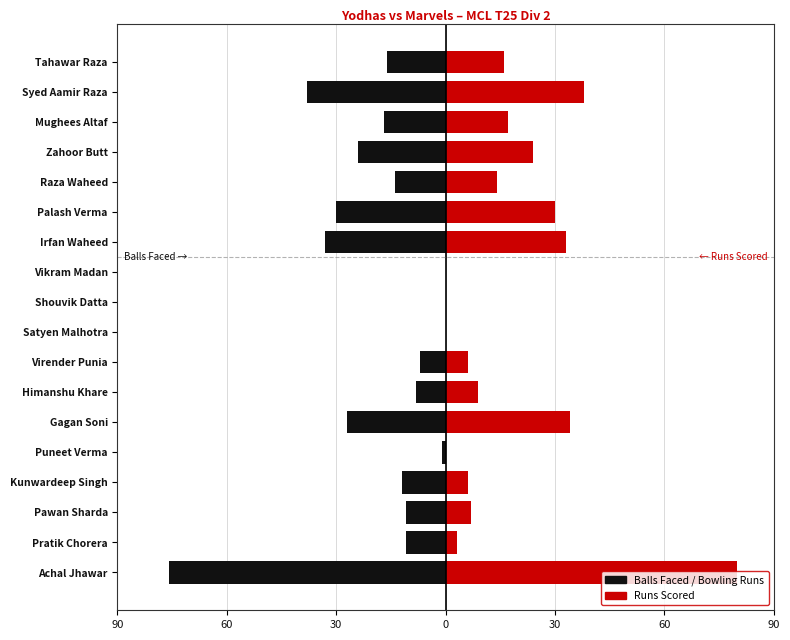

The Runs Scored series shows 0 at Vikram Madan. True or false?

True